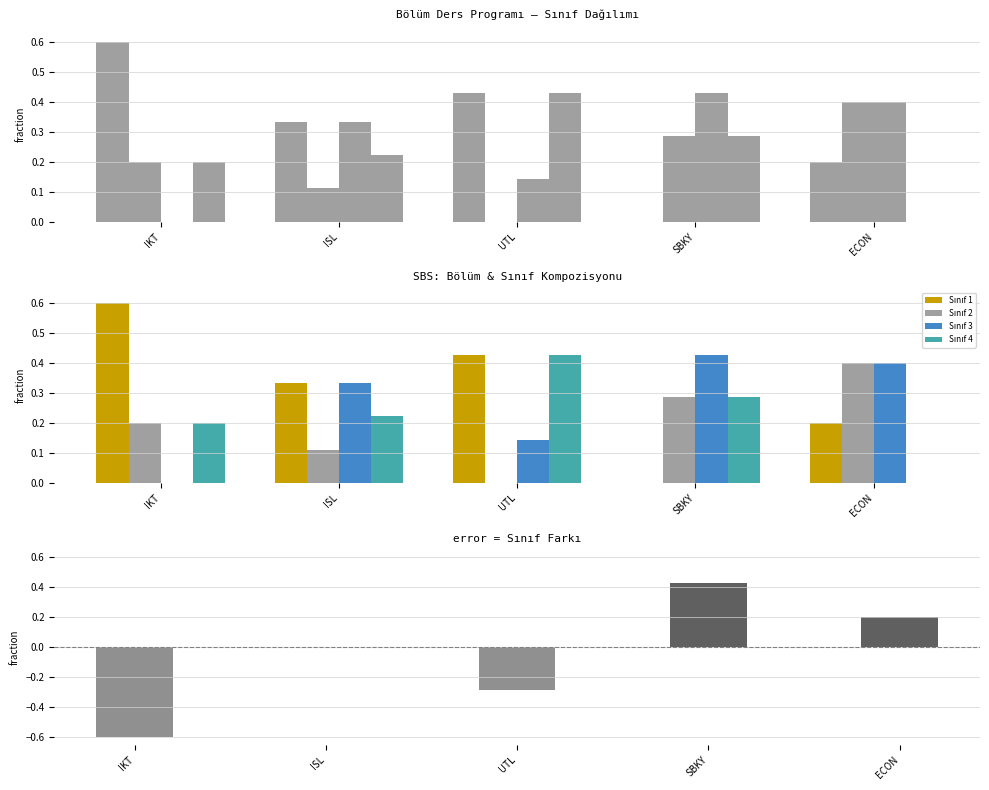

Which series has the largest total across all categories?

Sınıf 1